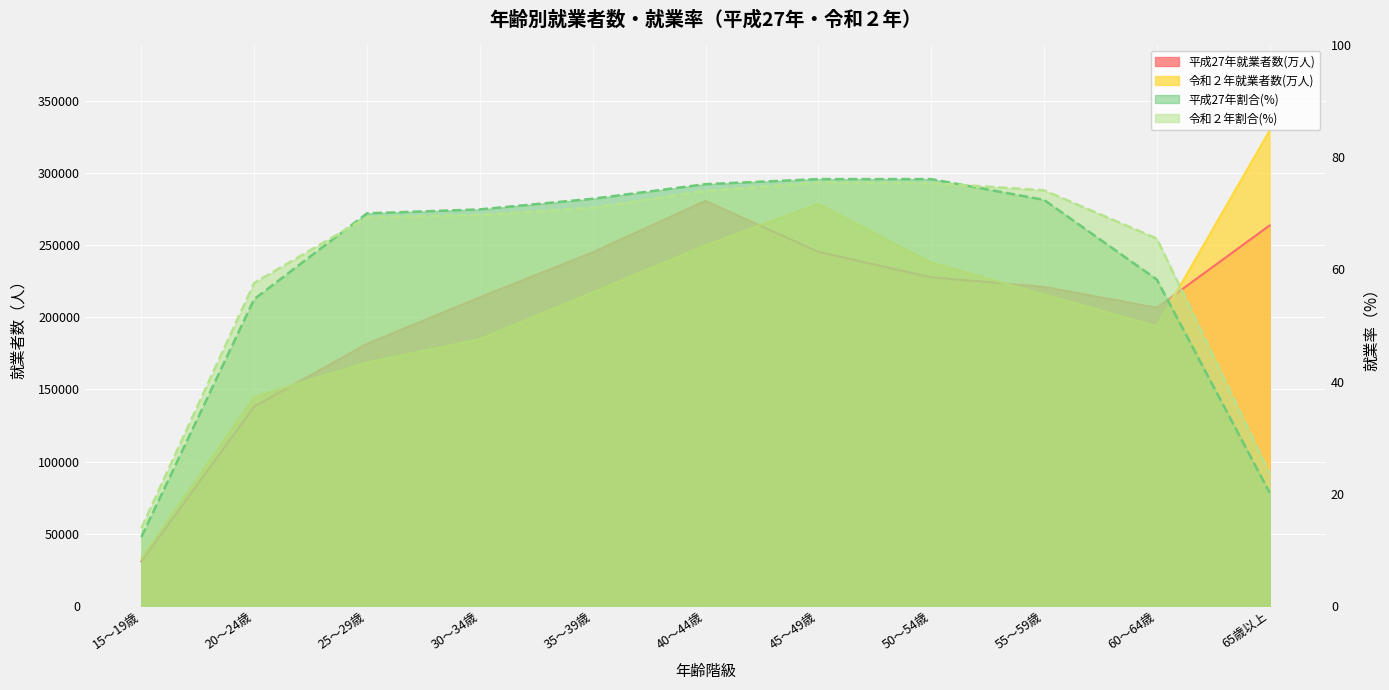

Rank the series at 55～59歳 from highest to lowest value.

平成27年就業者数(万人), 令和２年就業者数(万人), 令和２年割合(%), 平成27年割合(%)